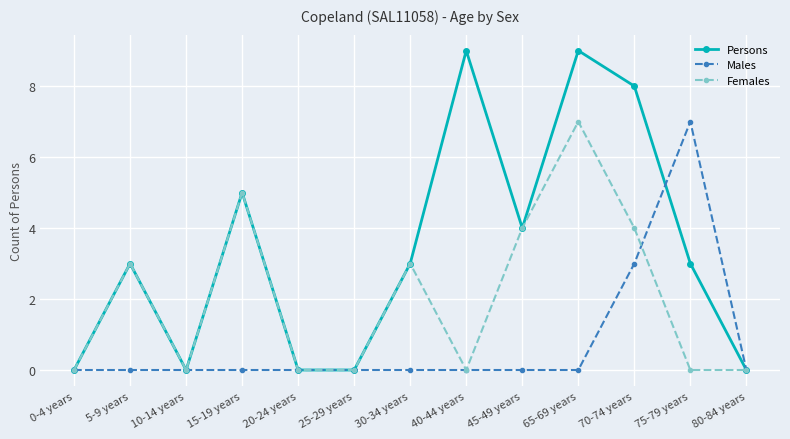

Rank the series by their average value, from lowest to highest.

Males, Females, Persons